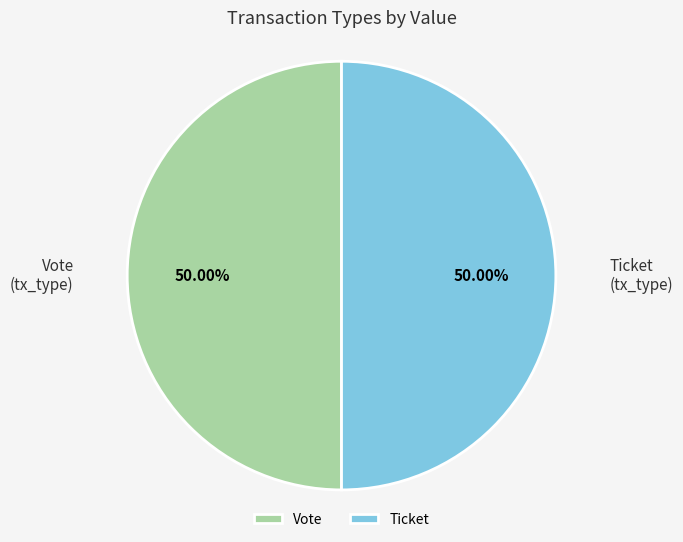

Combined, do Vote and Ticket account for over 50%?

Yes